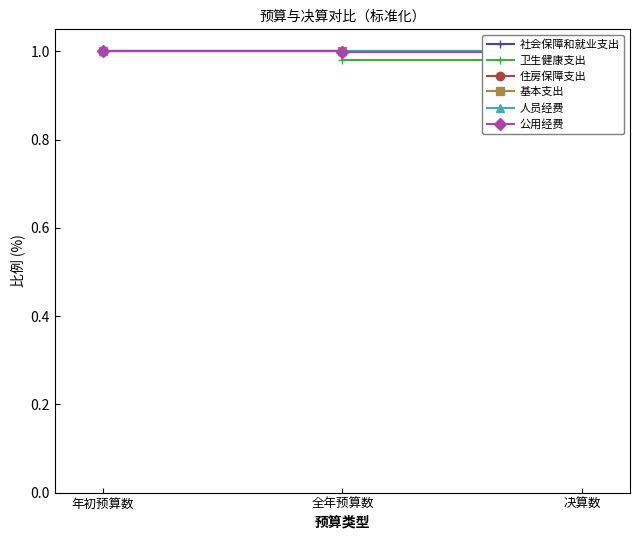

Does the chart have visible grid lines?

No